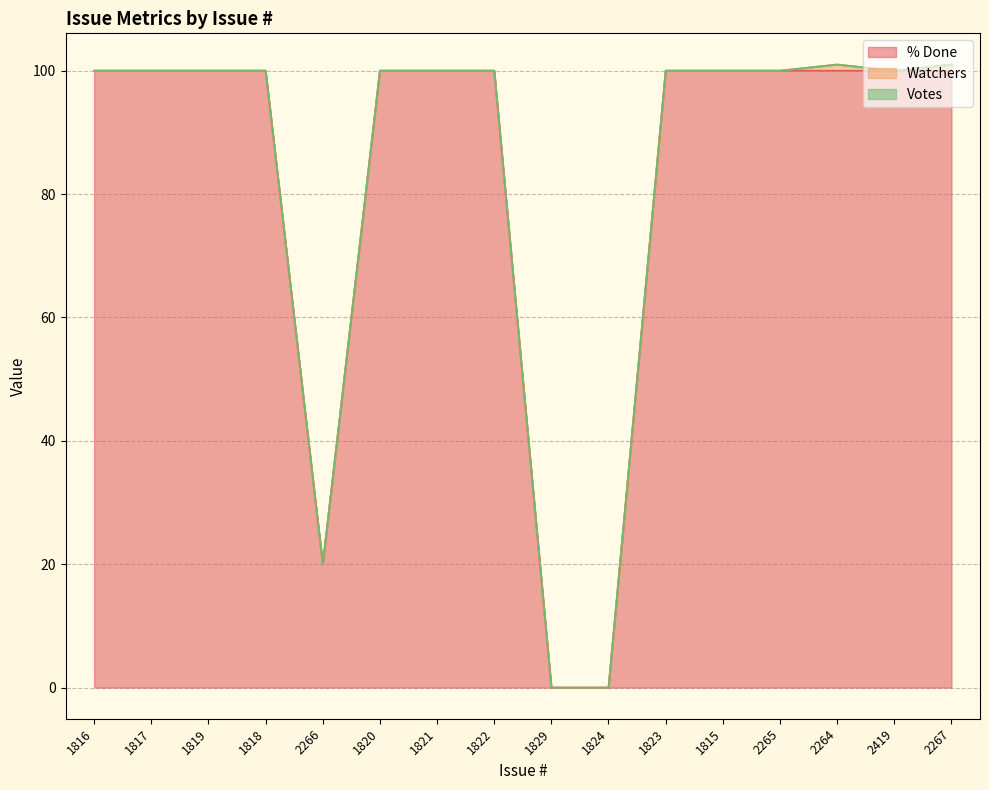

True or false: Votes has a value of 0 at 1819.

True